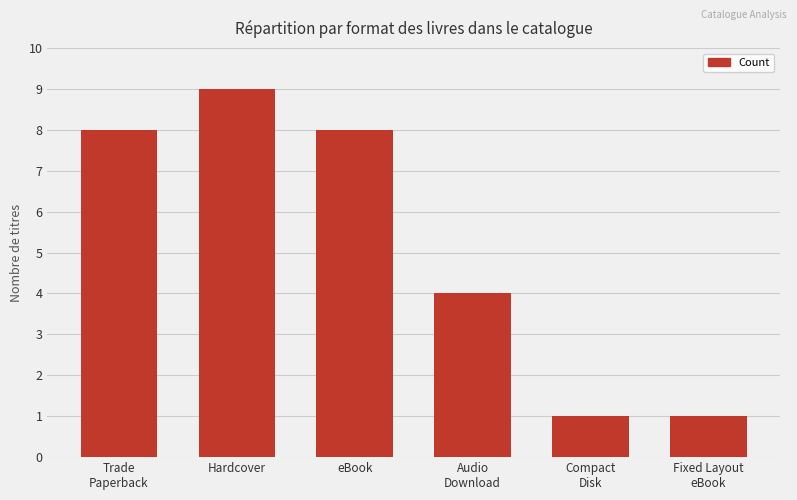

What is the sum of the values at Compact
Disk and Trade
Paperback?

9